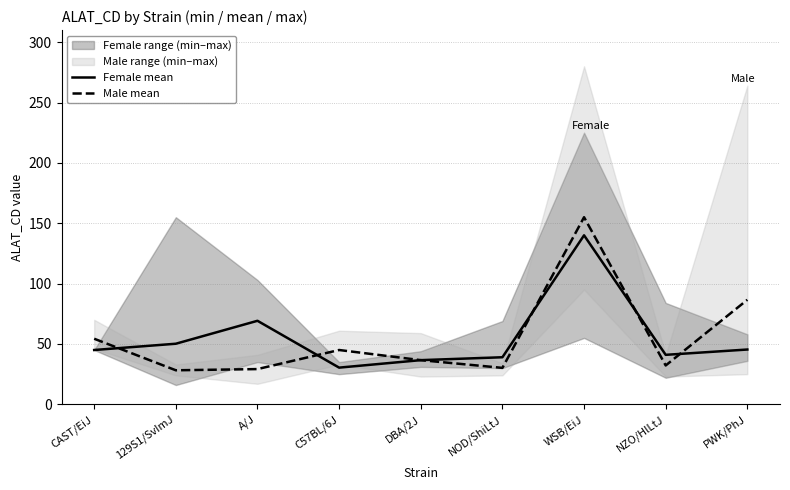

What is the smallest value displayed?

28.2